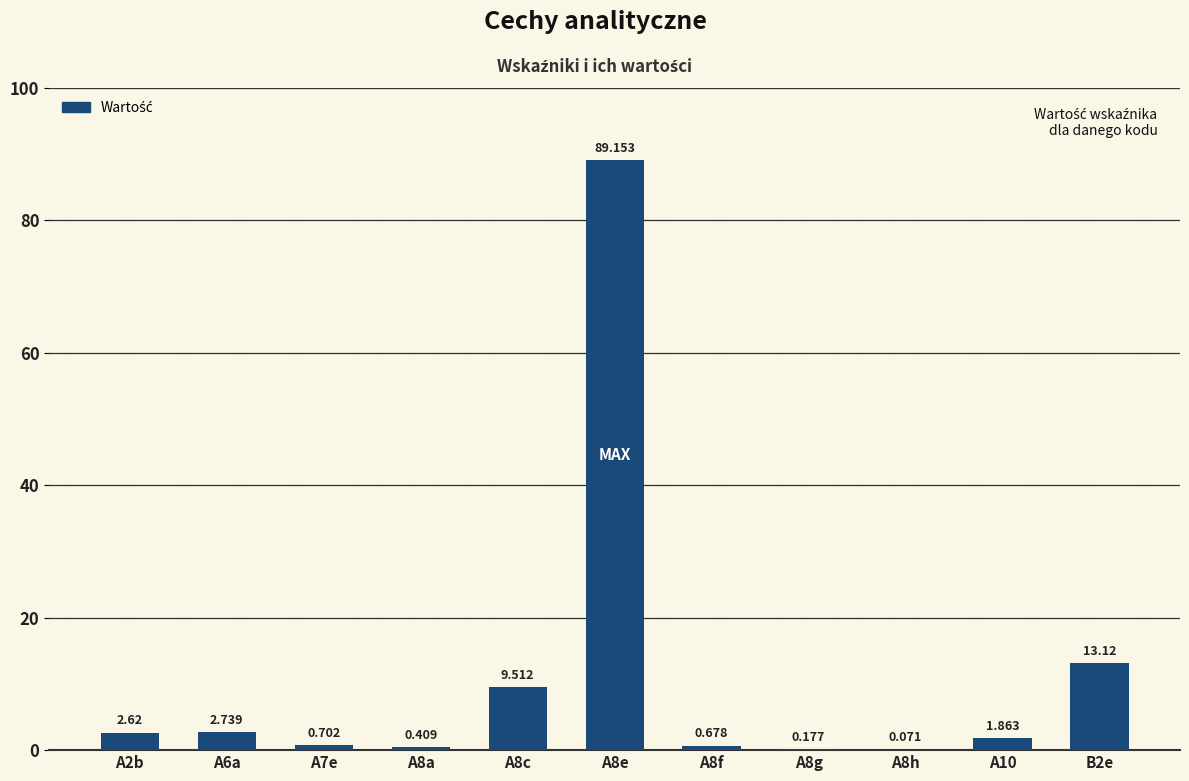

Reading left to right, extract all data points from this chart.

A2b=2.6	A6a=2.7	A7e=0.7	A8a=0.4	A8c=9.5	A8e=89.2	A8f=0.7	A8g=0.2	A8h=0.1	A10=1.9	B2e=13.1